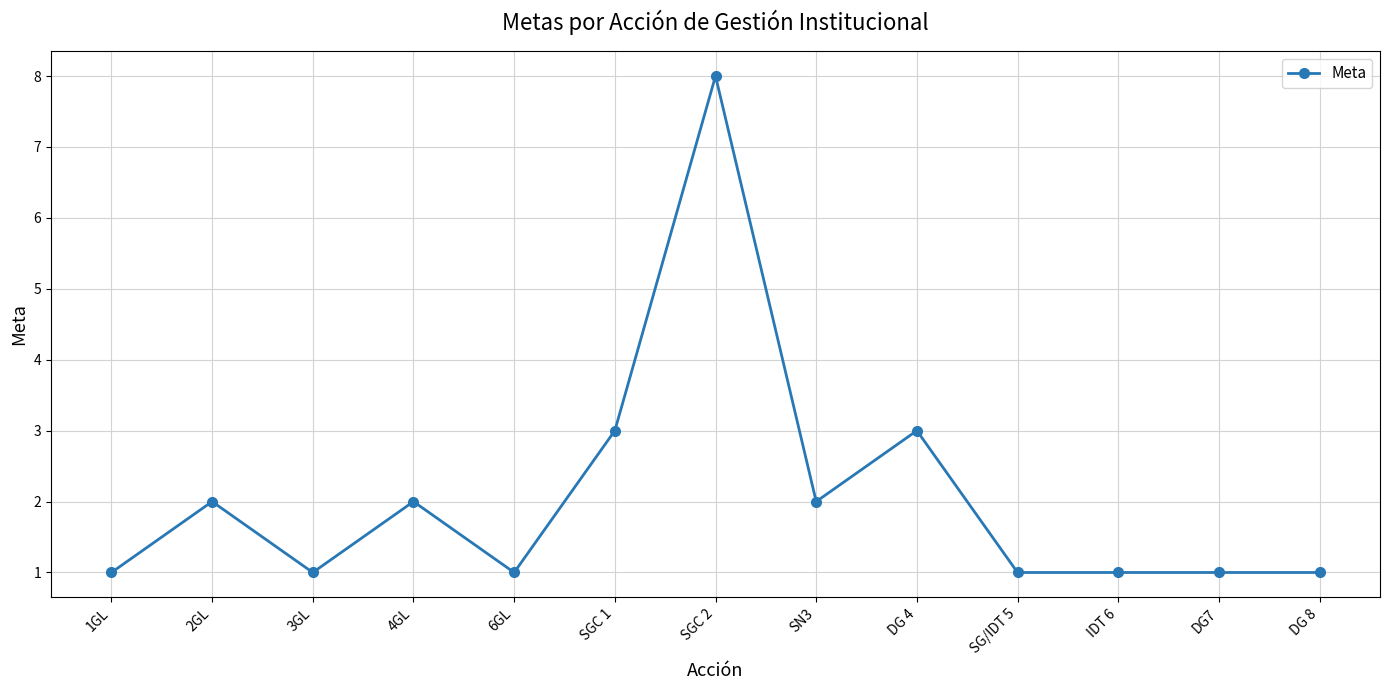

At which category does the data reach its first local peak?

2GL